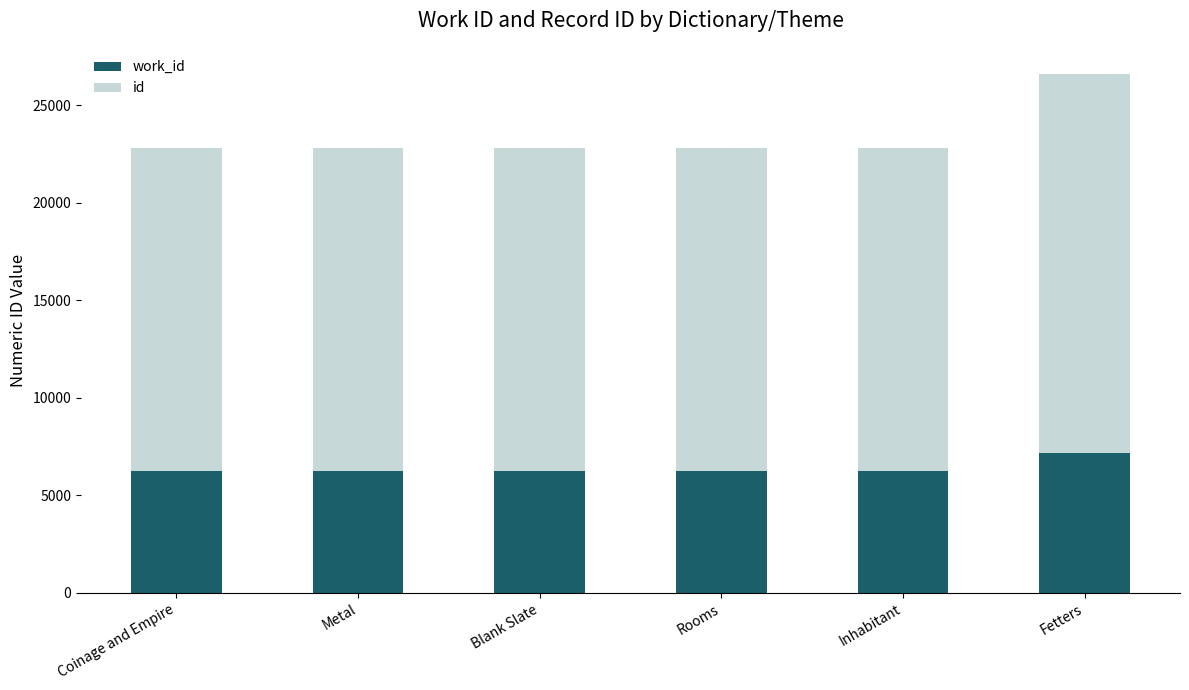

At which category is the sum across all series the highest?

Fetters